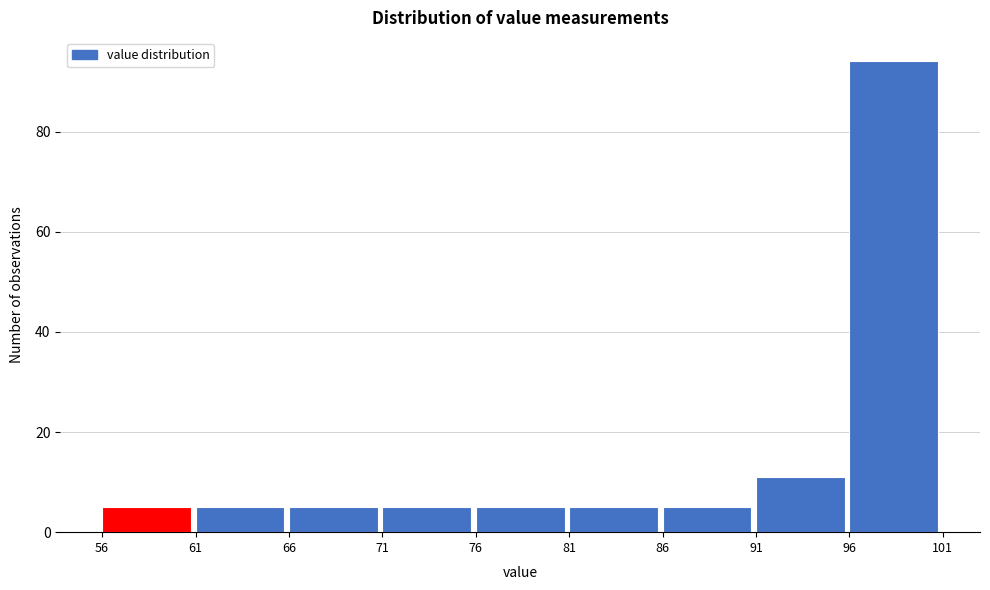

Reading left to right, transcribe this chart: for each bar, give the range it covers on the x-axis and its height. The values are not printed on the chart, so give them approximately, as read against the axis.

56 to 61: 6
61 to 66: 6
66 to 71: 6
71 to 76: 6
76 to 81: 6
81 to 86: 6
86 to 91: 6
91 to 96: 12
96 to 101: 94